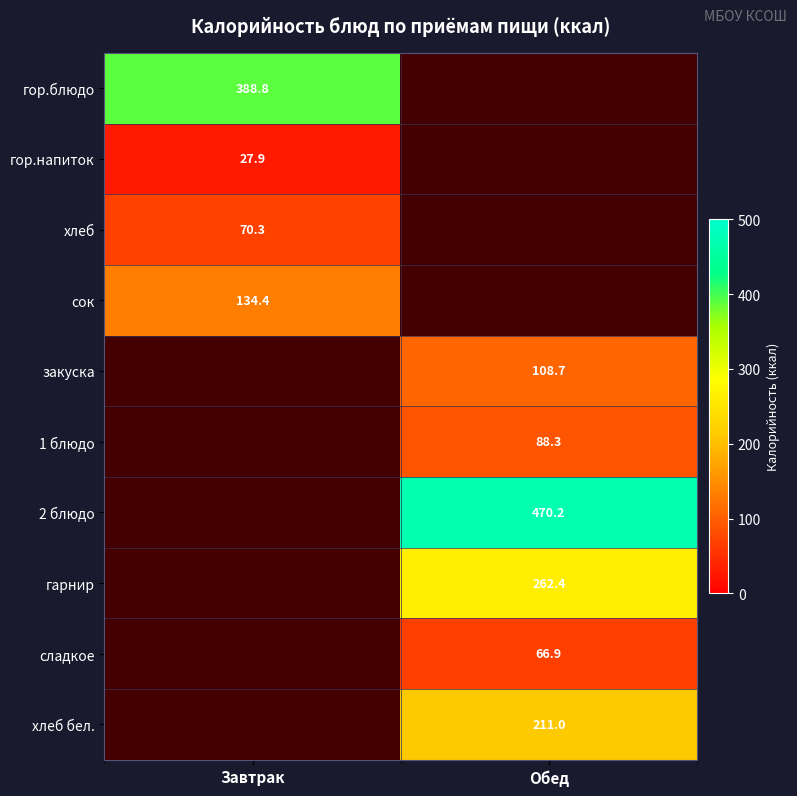

Between Завтрак and Обед, which is larger?

Обед